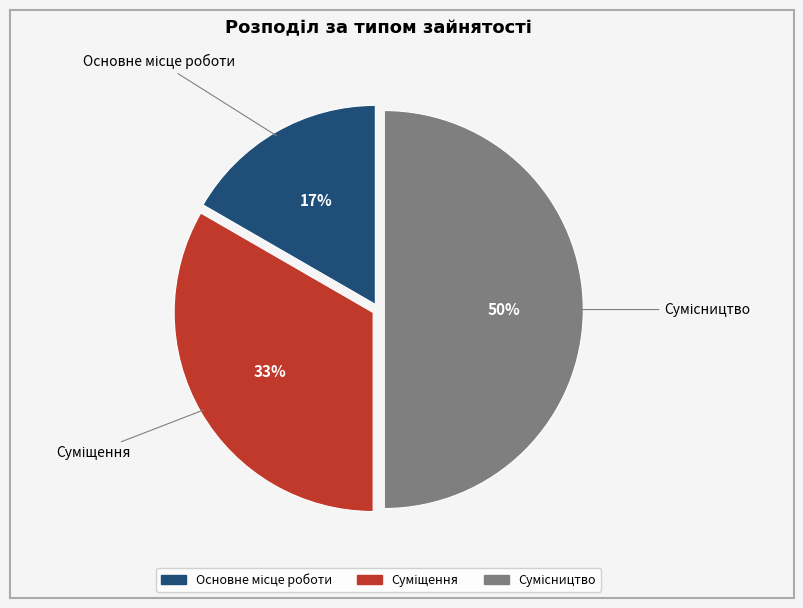

To the nearest percent, what is the average slice percentage?

33%